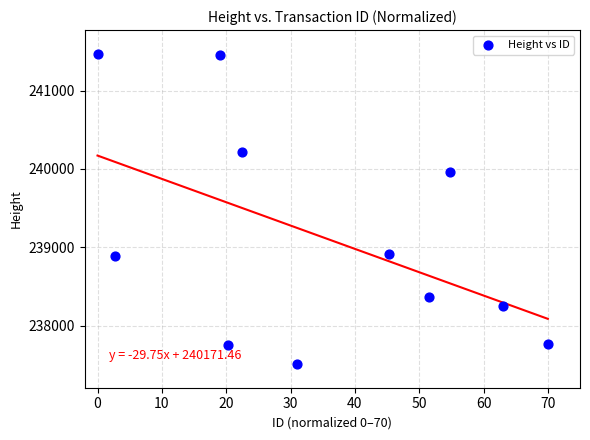

What is the range of Y values (max minus min)?

3962